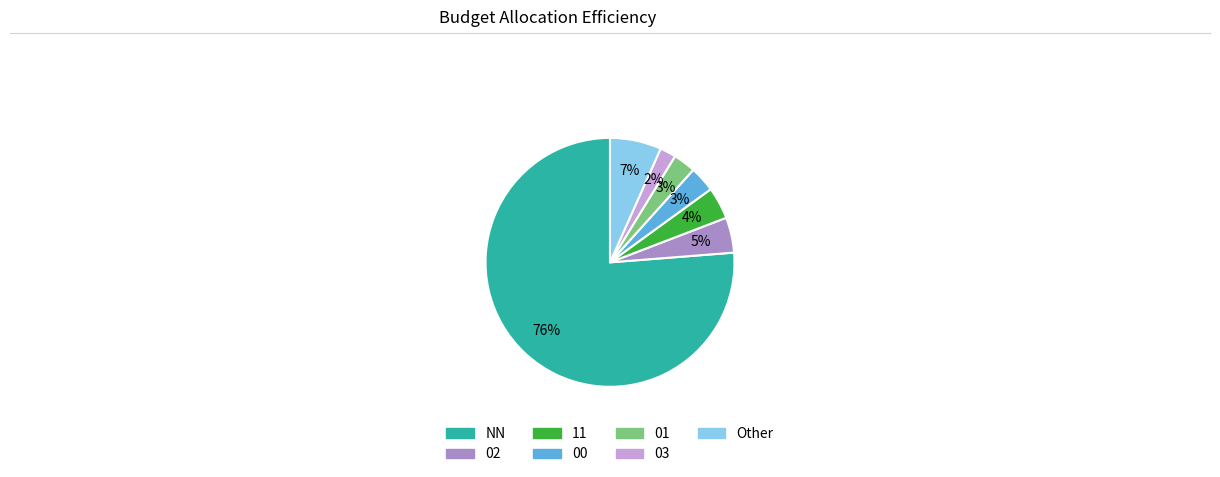

What percentage is the 00 slice, to the nearest percent?

3%